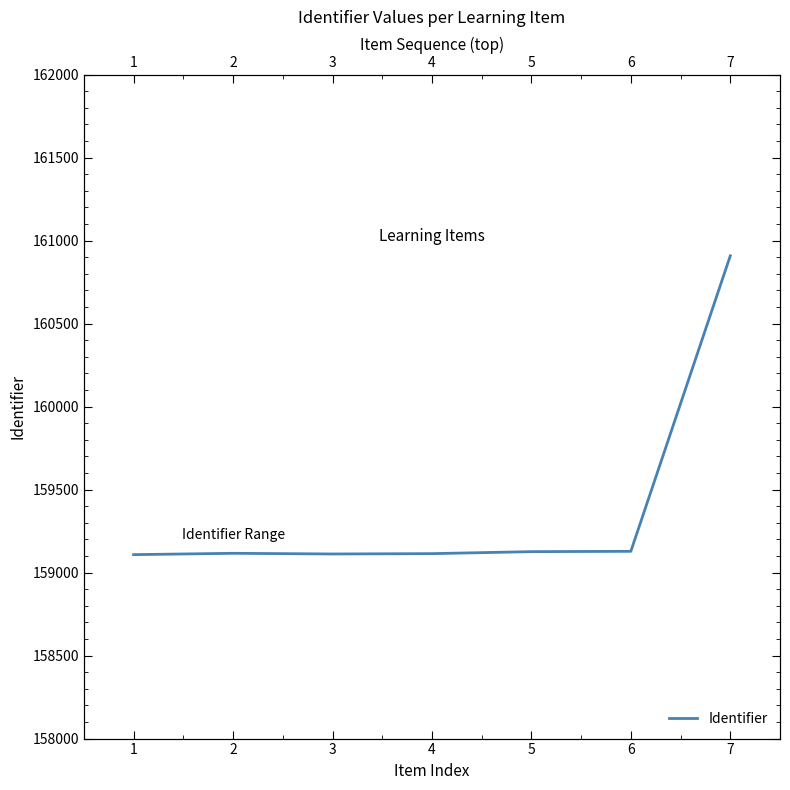

What is the sum of the values at 6 and 4?

318242